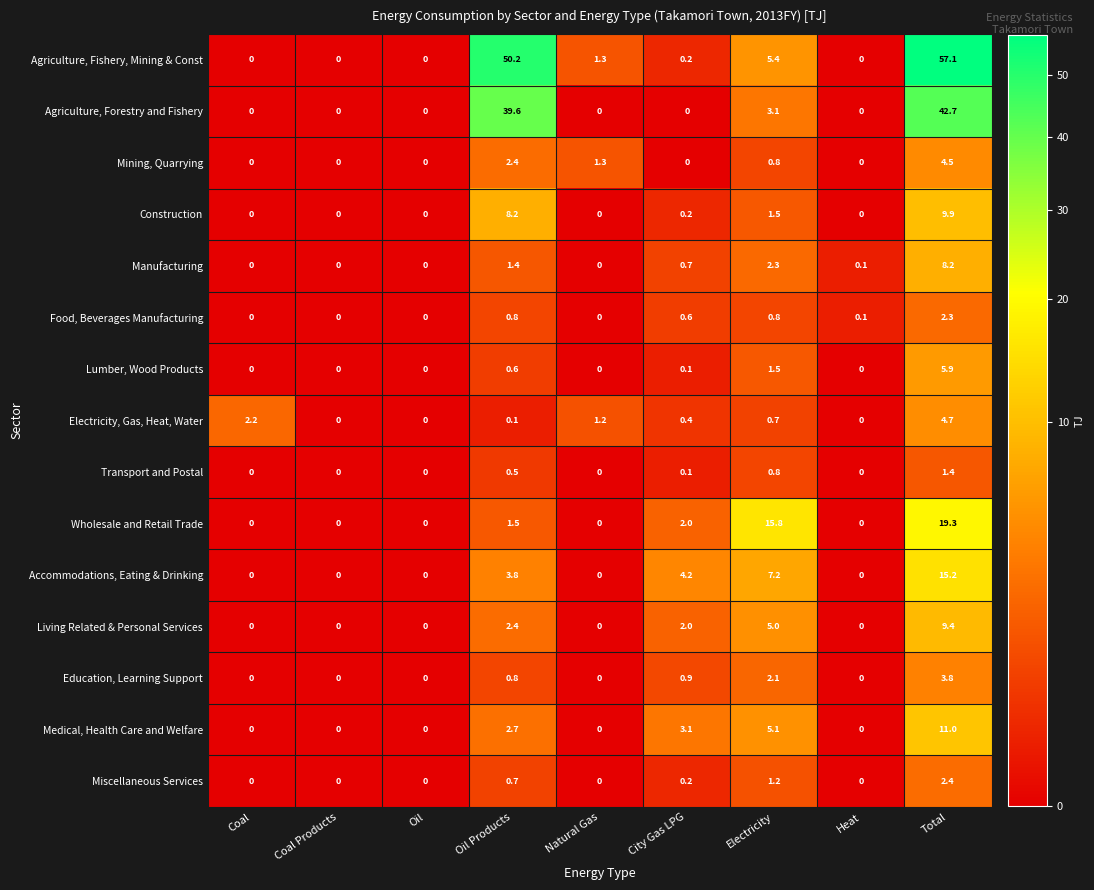

What is the sum of all Agriculture, Forestry and Fishery values?

85.4